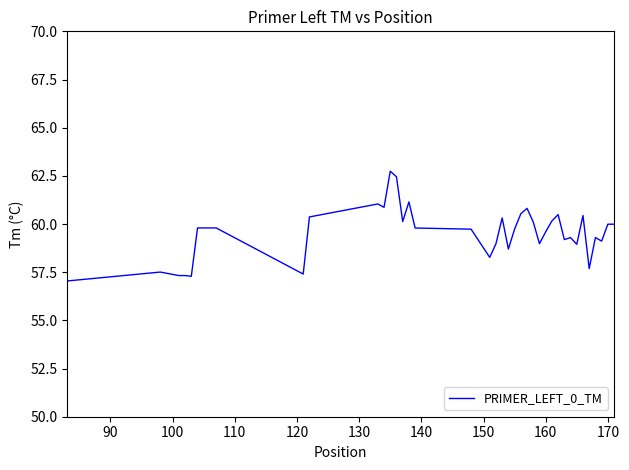

What is the smallest value displayed?

57.0